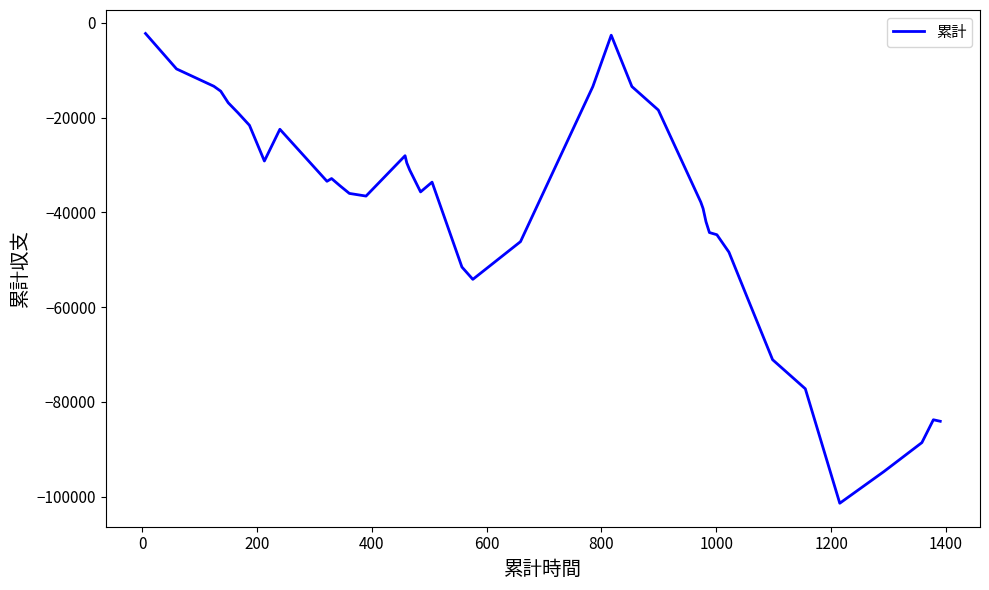

What is the difference between the maximum and minimum values?

99160